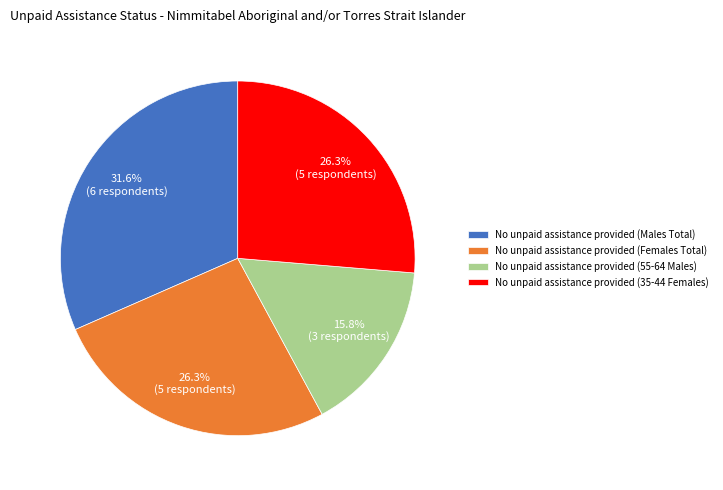

Is there a majority slice in this chart?

No